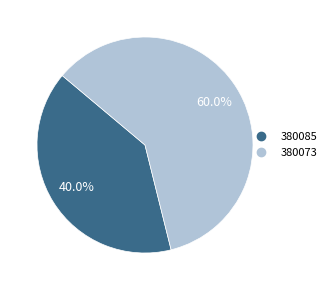

What is the total percentage of 380085 and 380073?

100.0%